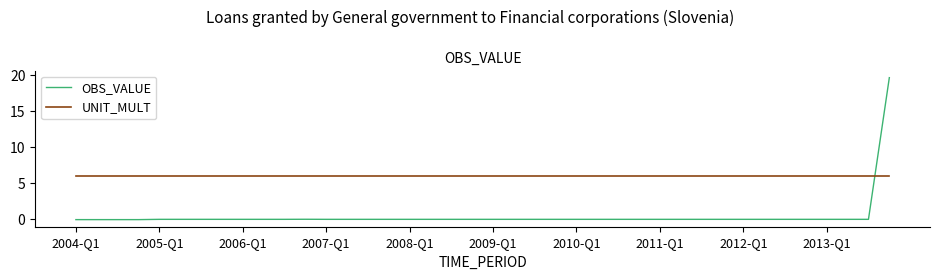

What is the difference between the maximum and minimum values in the OBS_VALUE series?

19.7